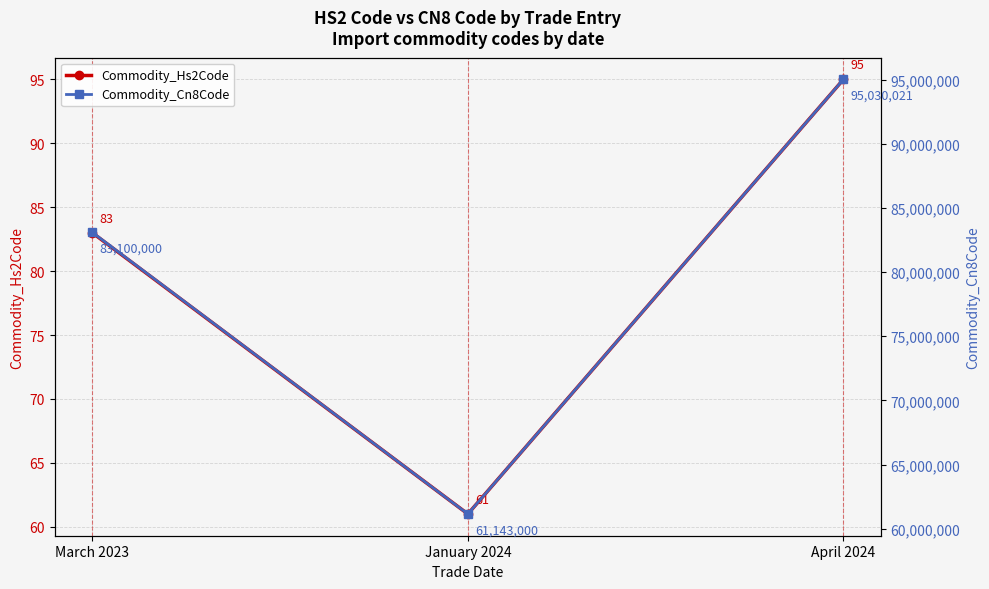

Which series has the widest spread of values?

Commodity_Cn8Code